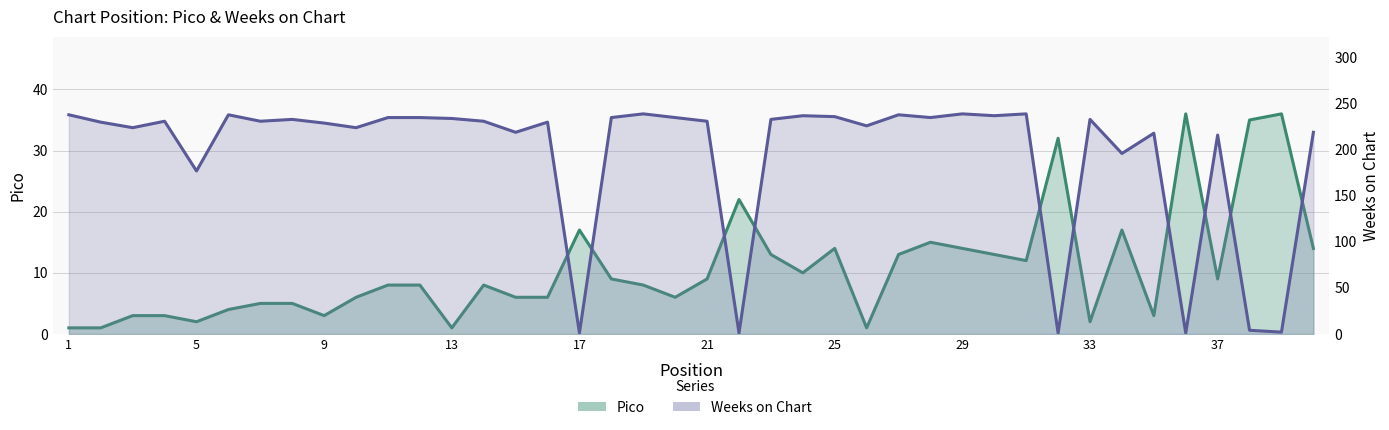

Rank the series by their maximum value, from lowest to highest.

Pico, Weeks on Chart